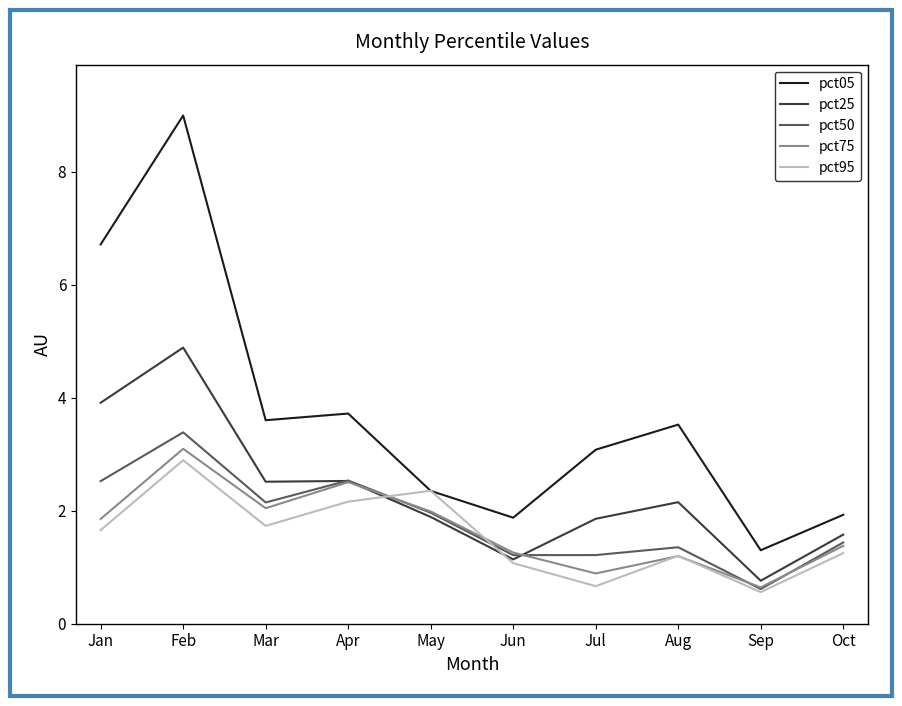

At which category is the sum across all series the highest?

Feb